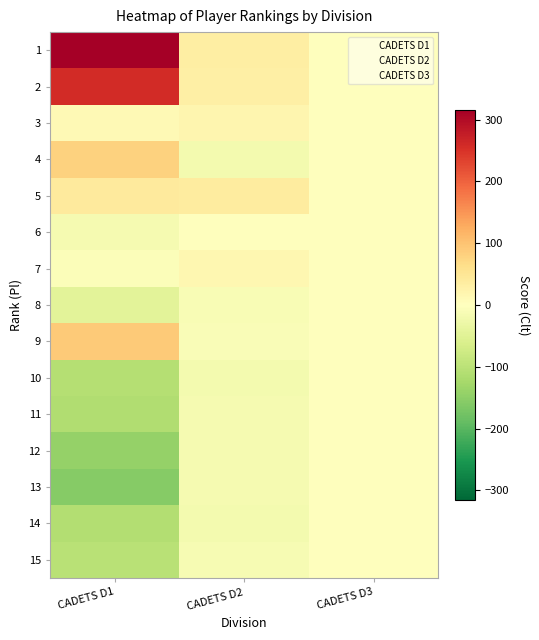

Reading left to right, list all the values displayed in this chart.

1: CADETS D1=316.2	CADETS D2=33.8	CADETS D3=0.0
2: CADETS D1=258.2	CADETS D2=29.8	CADETS D3=0.0
3: CADETS D1=10.2	CADETS D2=18.8	CADETS D3=0.0
4: CADETS D1=79.2	CADETS D2=-19.2	CADETS D3=0.0
5: CADETS D1=41.2	CADETS D2=38.8	CADETS D3=0.0
6: CADETS D1=-15.8	CADETS D2=-0.2	CADETS D3=0.0
7: CADETS D1=-6.8	CADETS D2=16.8	CADETS D3=0.0
8: CADETS D1=-44.8	CADETS D2=-12.2	CADETS D3=0.0
9: CADETS D1=91.2	CADETS D2=-8.2	CADETS D3=0.0
10: CADETS D1=-107.8	CADETS D2=-19.2	CADETS D3=0.0
11: CADETS D1=-111.8	CADETS D2=-15.2	CADETS D3=0.0
12: CADETS D1=-142.8	CADETS D2=-15.2	CADETS D3=0.0
13: CADETS D1=-155.8	CADETS D2=-16.2	CADETS D3=0.0
14: CADETS D1=-108.8	CADETS D2=-19.2	CADETS D3=0.0
15: CADETS D1=-101.8	CADETS D2=-13.2	CADETS D3=0.0